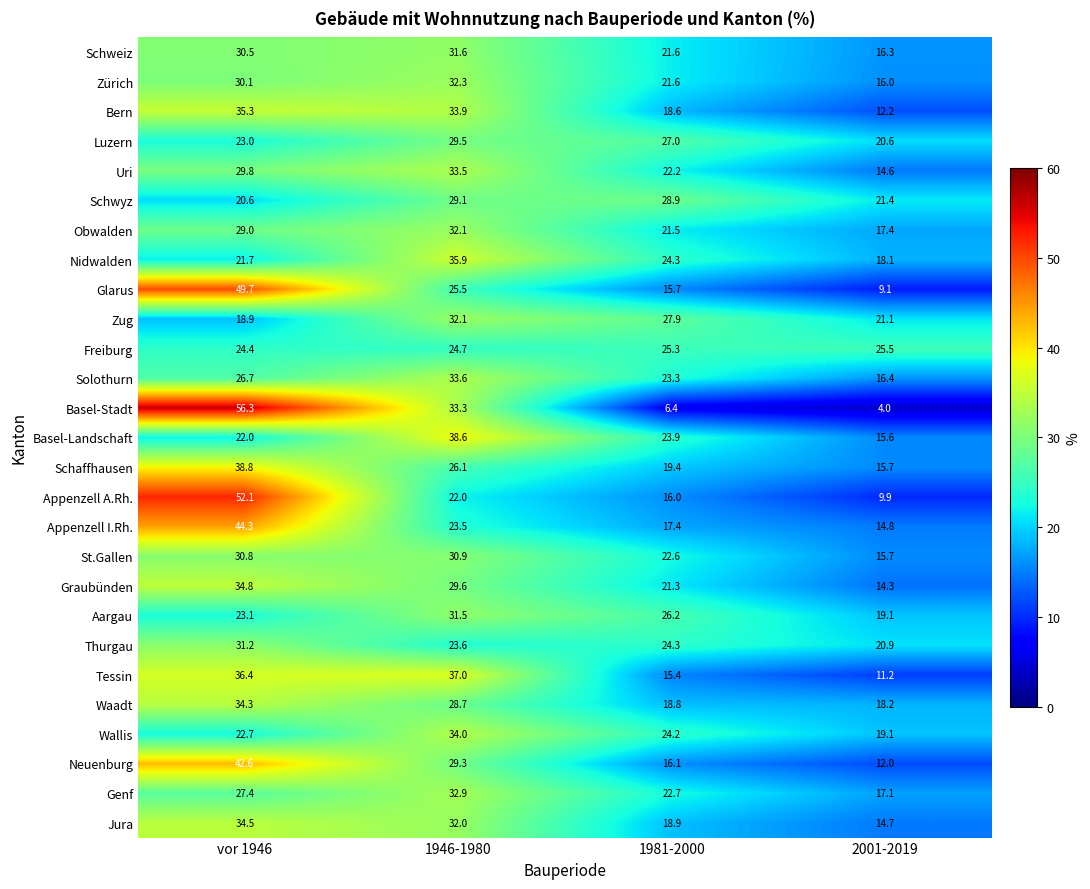

What is the total value across all series at 1946-1980?

826.8